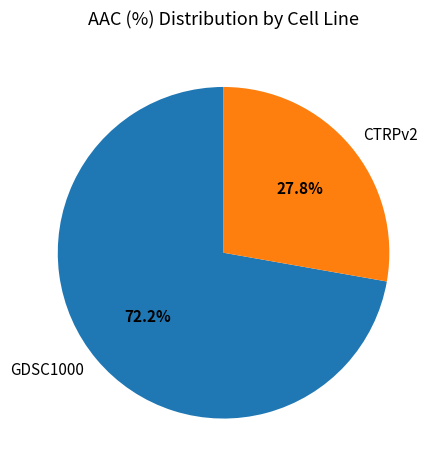

Do CTRPv2 and GDSC1000 together represent more than half of the pie?

Yes